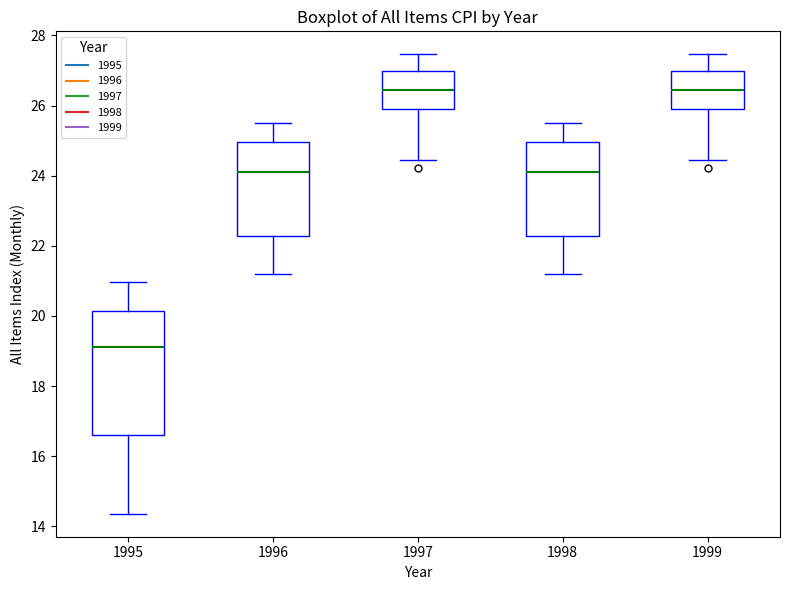

Where does the lower whisker of the box at x = 1996 end on the y-axis? The values are not printed on the chart, so give them approximately, as read against the axis.

21.2